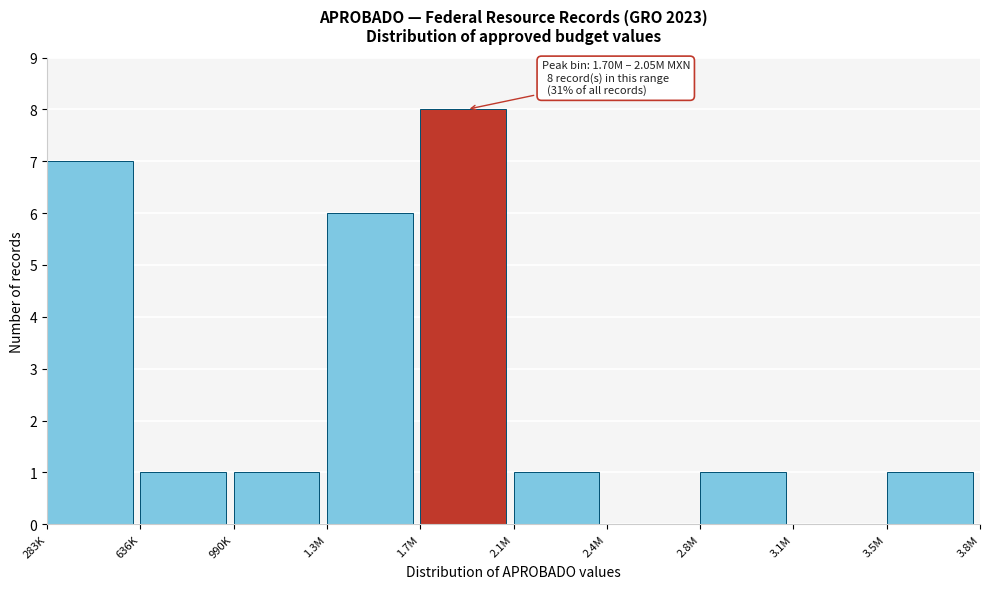

Reading right to left, extract all data points from this chart.

3.5M=1	3.1M=0	2.8M=1	2.4M=0	2.1M=1	1.7M=8	1.3M=6	990K=1	636K=1	283K=7